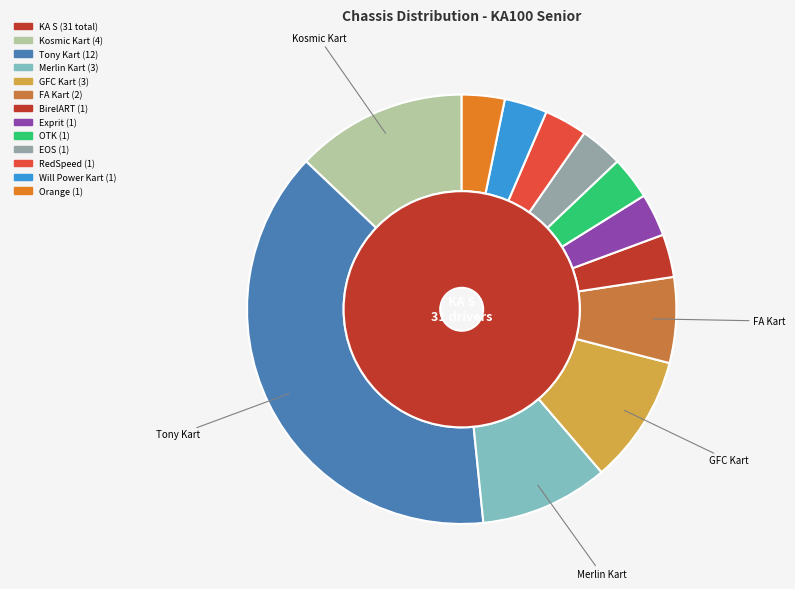

To the nearest percent, what is the difference between the Orange and GFC Kart slice percentages?

6%